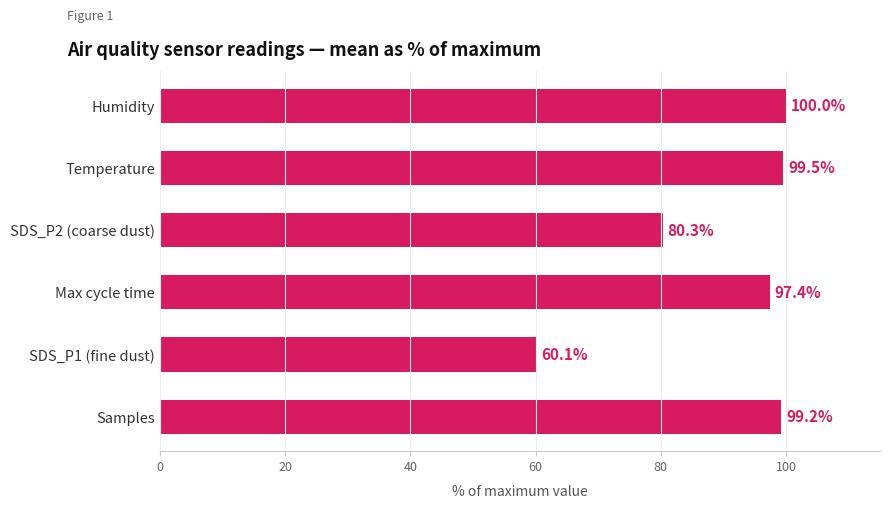

Is it true that the value at Temperature is 99.5?

True